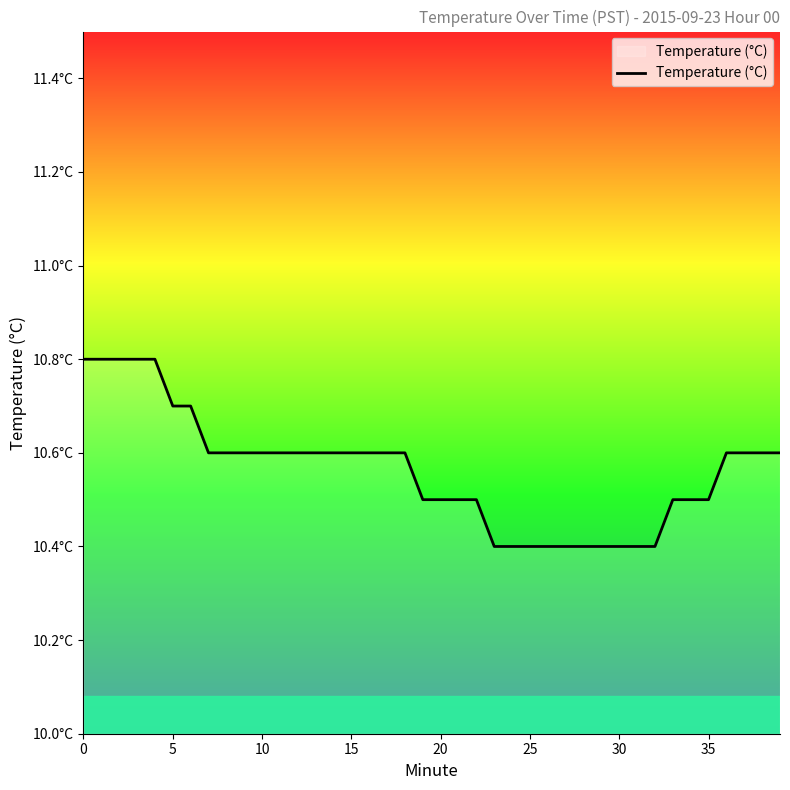

Count the values in the range 10 to 11.

40